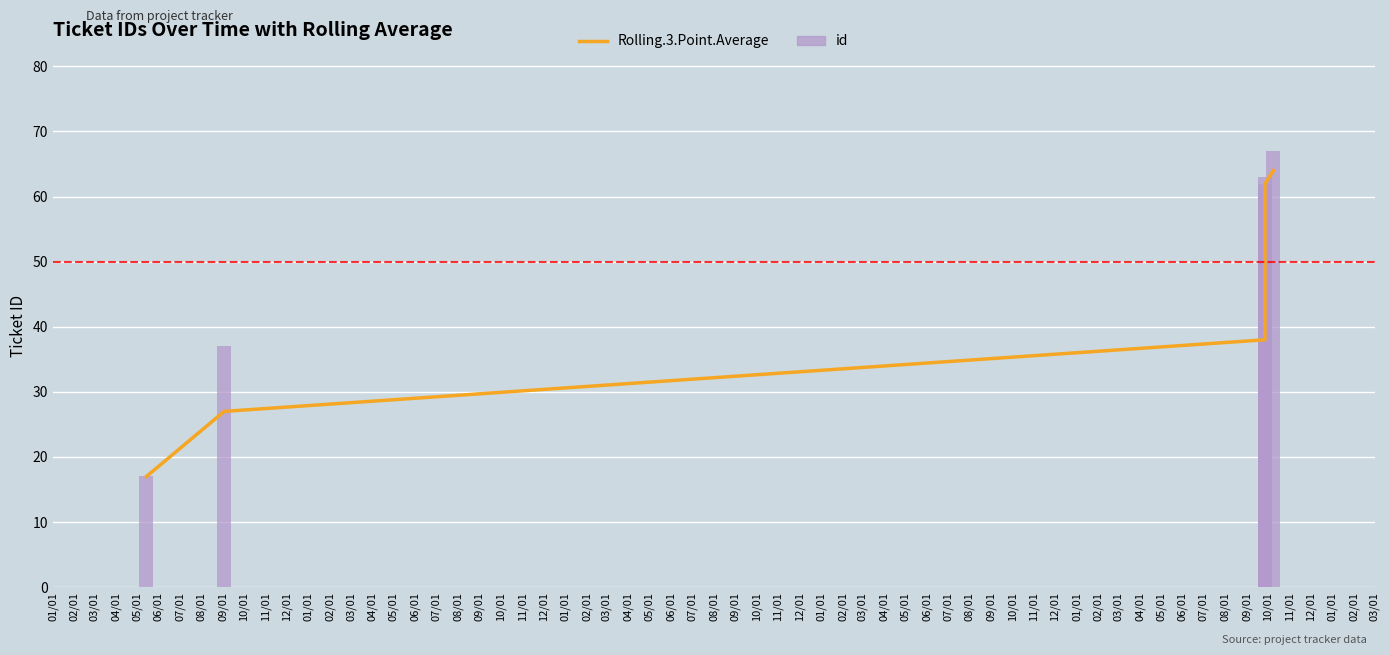

What is the sum of the Rolling.3.Point.Average values at 01/01 and 04/01?

69.7